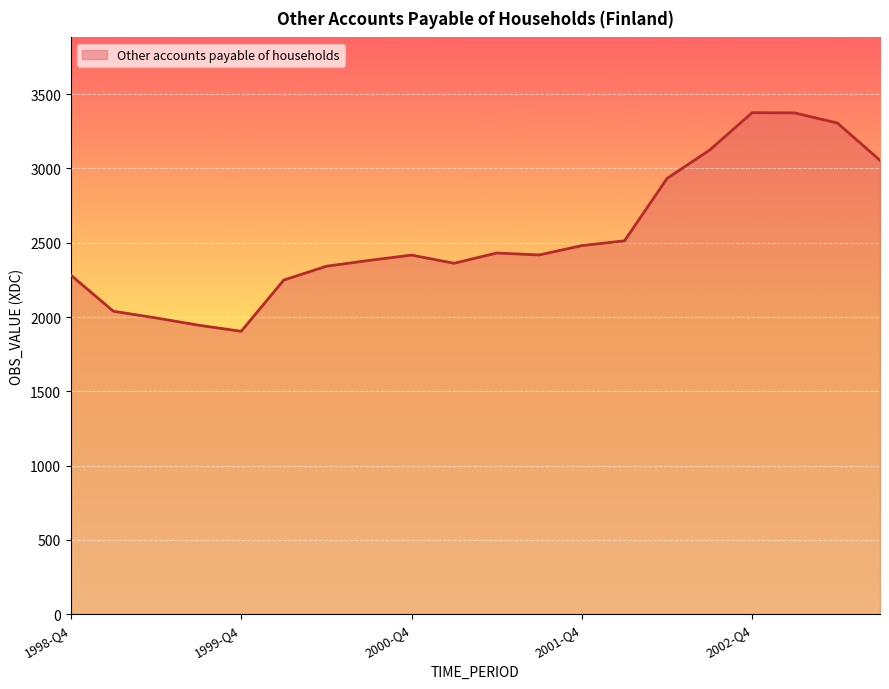

What is the difference between the maximum and minimum values?

1472